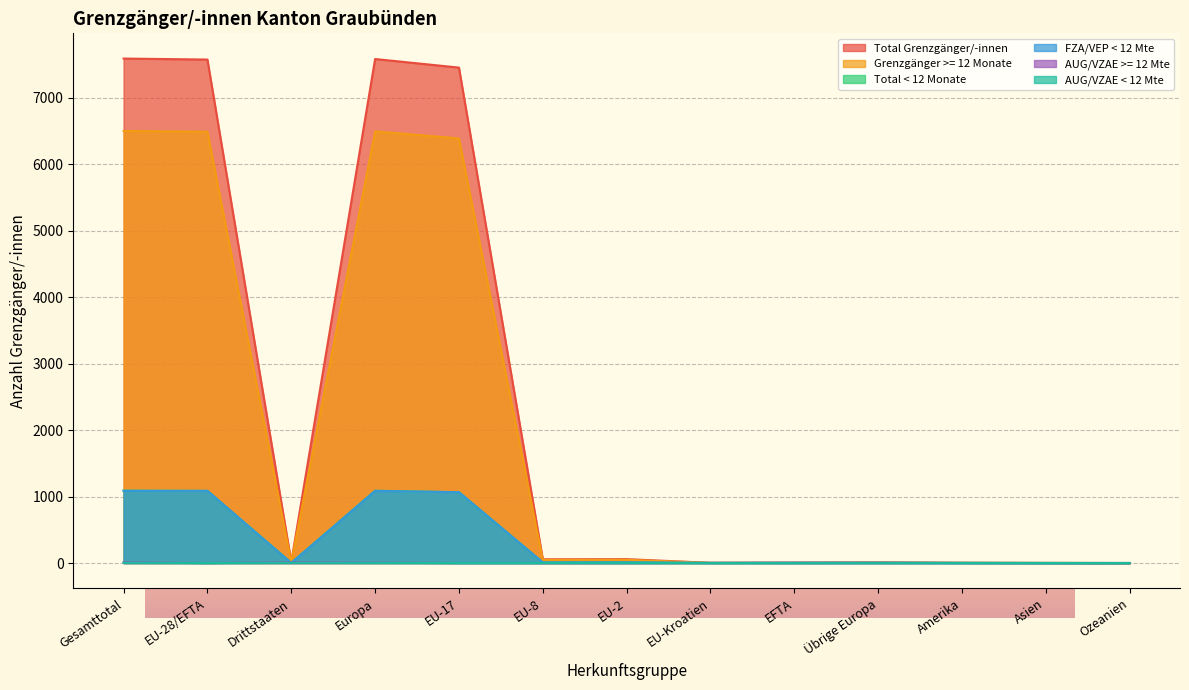

How many data points in AUG/VZAE >= 12 Mte are less than 2?

6